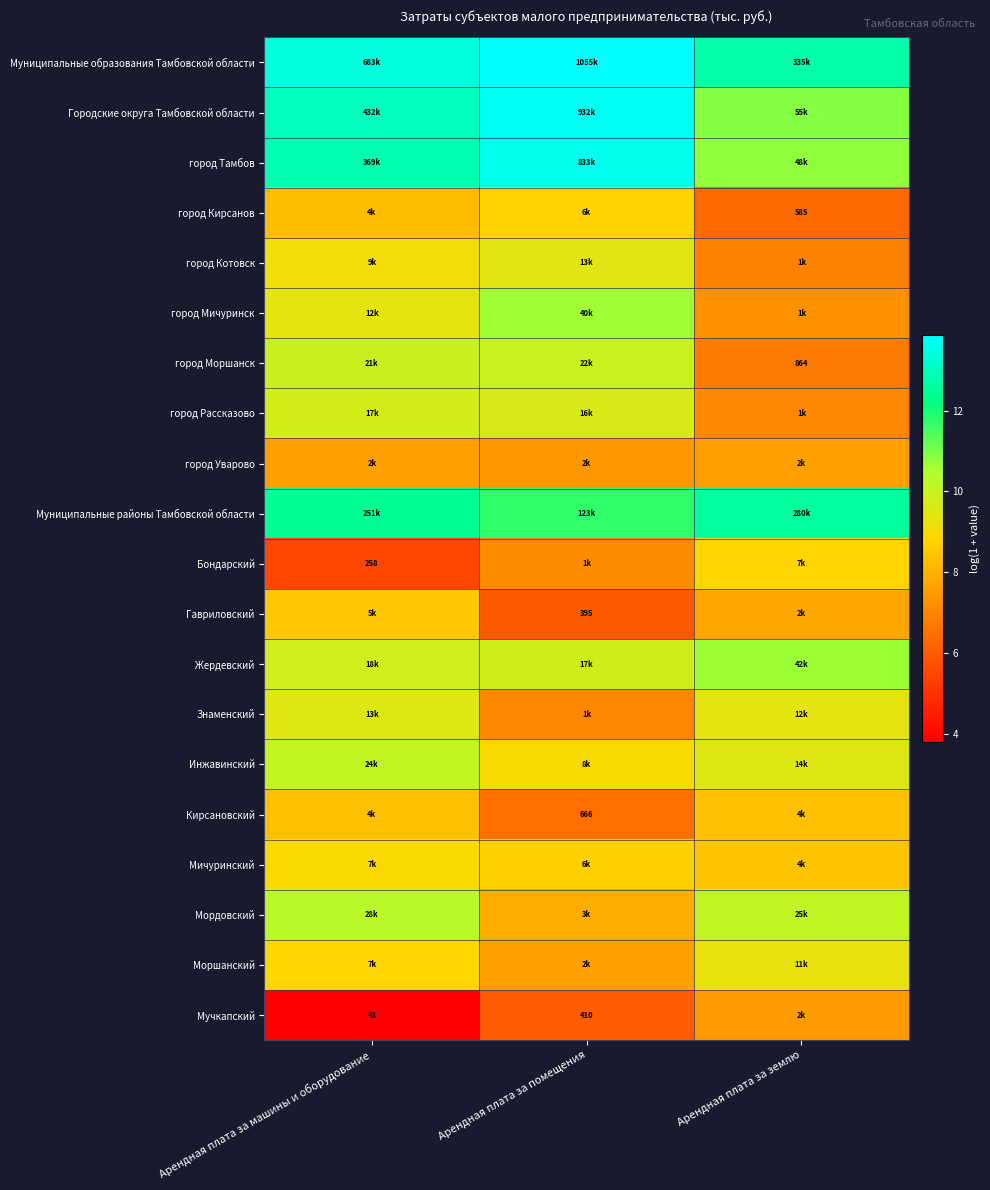

Which series has the largest total across all categories?

Муниципальные образования Тамбовской области